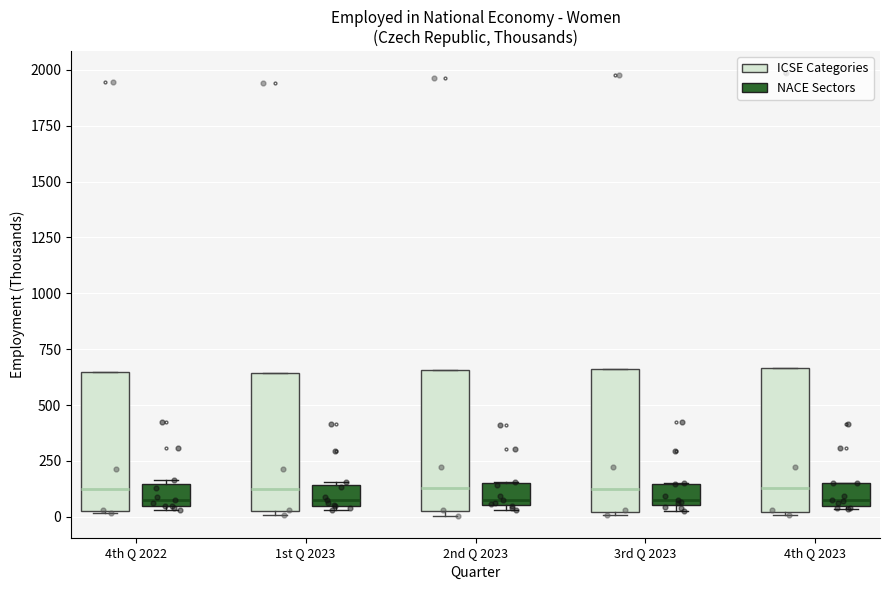

Reading left to right, read every box against the y-axis: the position of its median line, the range the box covers, and the ends of its whiskers. The values are not printed on the chart, so give them approximately, as read against the axis.

4th Q 2022 (ICSE Categories): median 100, box 50 to 650, whiskers 0 to 650
4th Q 2022 (NACE Sectors): median 100, box 50 to 150, whiskers 50 (just below the box's lower edge) to 150 (just above the box's upper edge)
1st Q 2023 (ICSE Categories): median 100, box 50 to 650, whiskers 0 to 650
1st Q 2023 (NACE Sectors): median 100, box 50 to 150, whiskers 50 (just below the box's lower edge) to 150
2nd Q 2023 (ICSE Categories): median 150, box 50 to 650, whiskers 0 to 650
2nd Q 2023 (NACE Sectors): median 100, box 50 to 150, whiskers 50 (just below the box's lower edge) to 150
3rd Q 2023 (ICSE Categories): median 150, box 0 to 650, whiskers 0 (just below the box's lower edge) to 650
3rd Q 2023 (NACE Sectors): median 100, box 50 to 150, whiskers 50 (just below the box's lower edge) to 150
4th Q 2023 (ICSE Categories): median 150, box 0 to 650, whiskers 0 (just below the box's lower edge) to 650
4th Q 2023 (NACE Sectors): median 50 (just above the box's lower edge), box 50 to 150, whiskers 50 (just below the box's lower edge) to 150